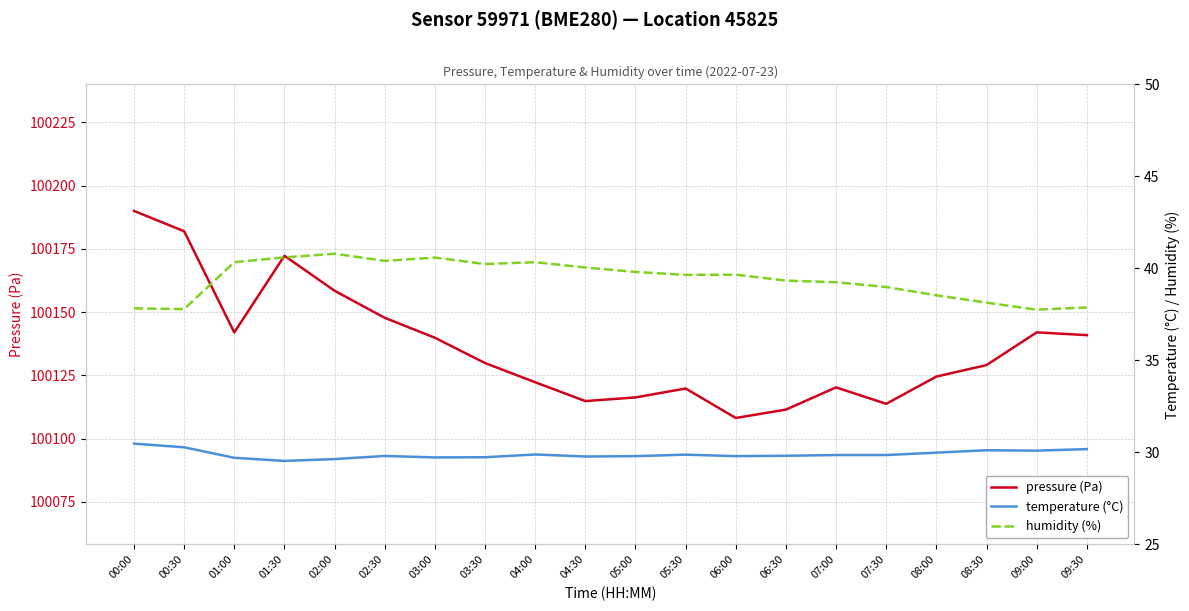

Reading left to right, list all the values displayed in this chart.

pressure (Pa): 100190.0	100181.9	100141.9	100172.2	100158.4	100147.7	100139.8	100129.8	100122.2	100114.8	100116.2	100119.8	100108.1	100111.4	100120.2	100113.7	100124.5	100129.0	100142.0	100140.9
temperature (°C): 30.5	30.3	29.7	29.5	29.6	29.8	29.7	29.7	29.9	29.8	29.8	29.9	29.8	29.8	29.9	29.9	30.0	30.1	30.1	30.2
humidity (%): 37.8	37.8	40.3	40.6	40.8	40.4	40.6	40.2	40.3	40.0	39.8	39.6	39.7	39.3	39.2	39.0	38.5	38.1	37.8	37.9